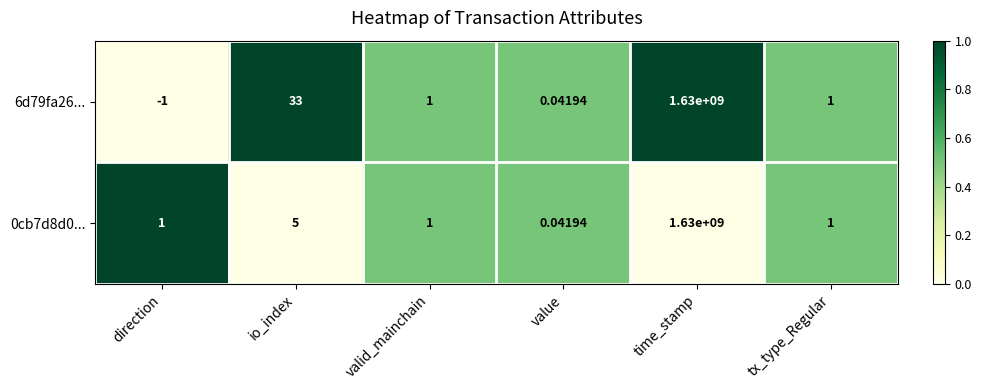

At how many categories does at least one series exceed 0?

6